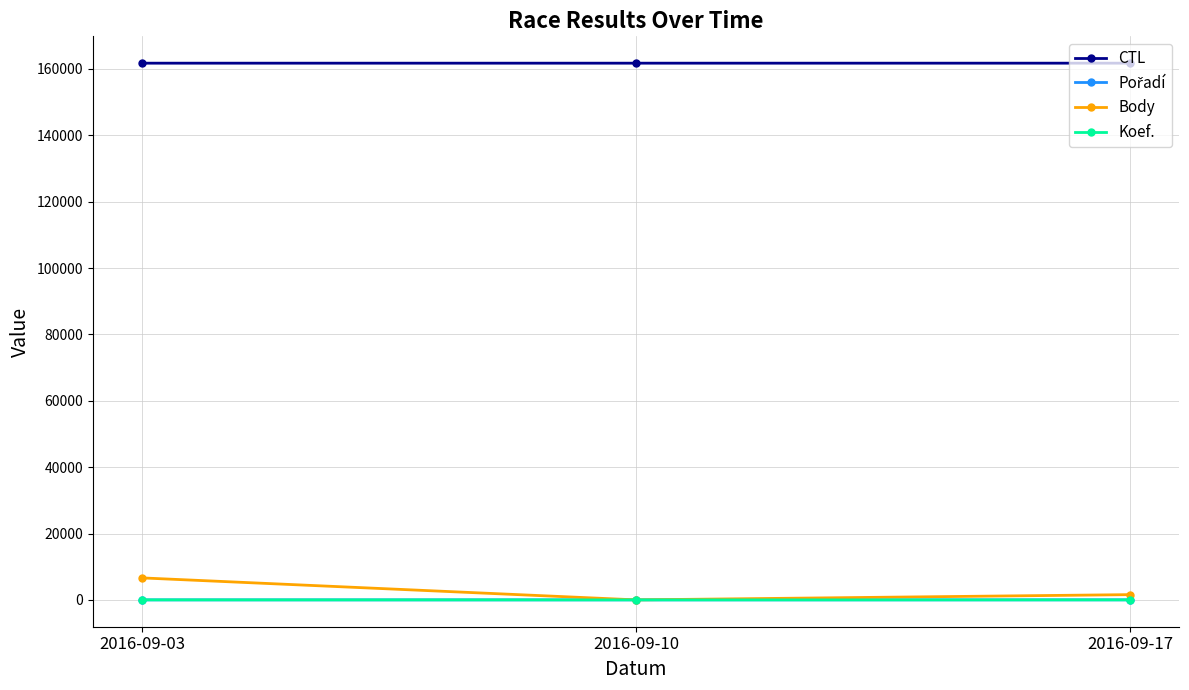

What is the spread (max minus min) of values at 2016-09-17?

161711